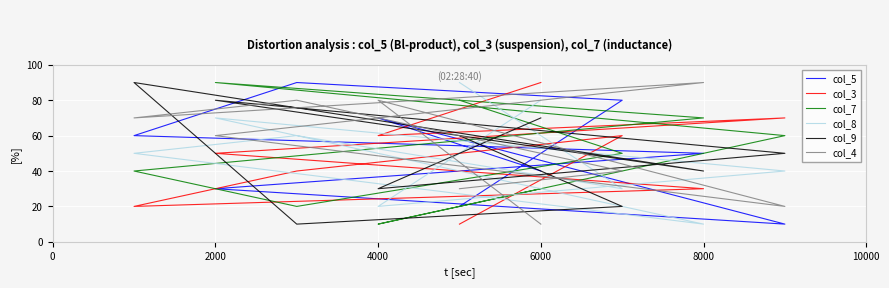

Which label corresponds to the smallest value in the chart?

4000